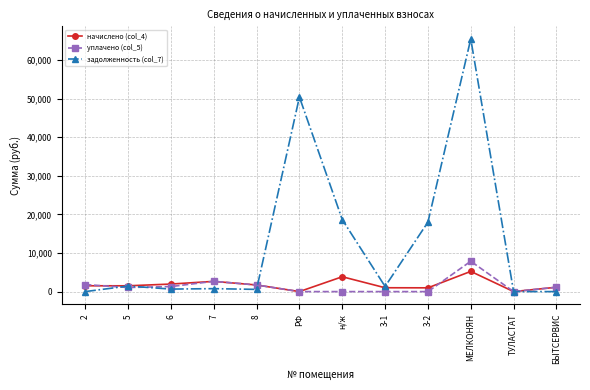

What is the maximum value for начислено (col_4)?

5235.5